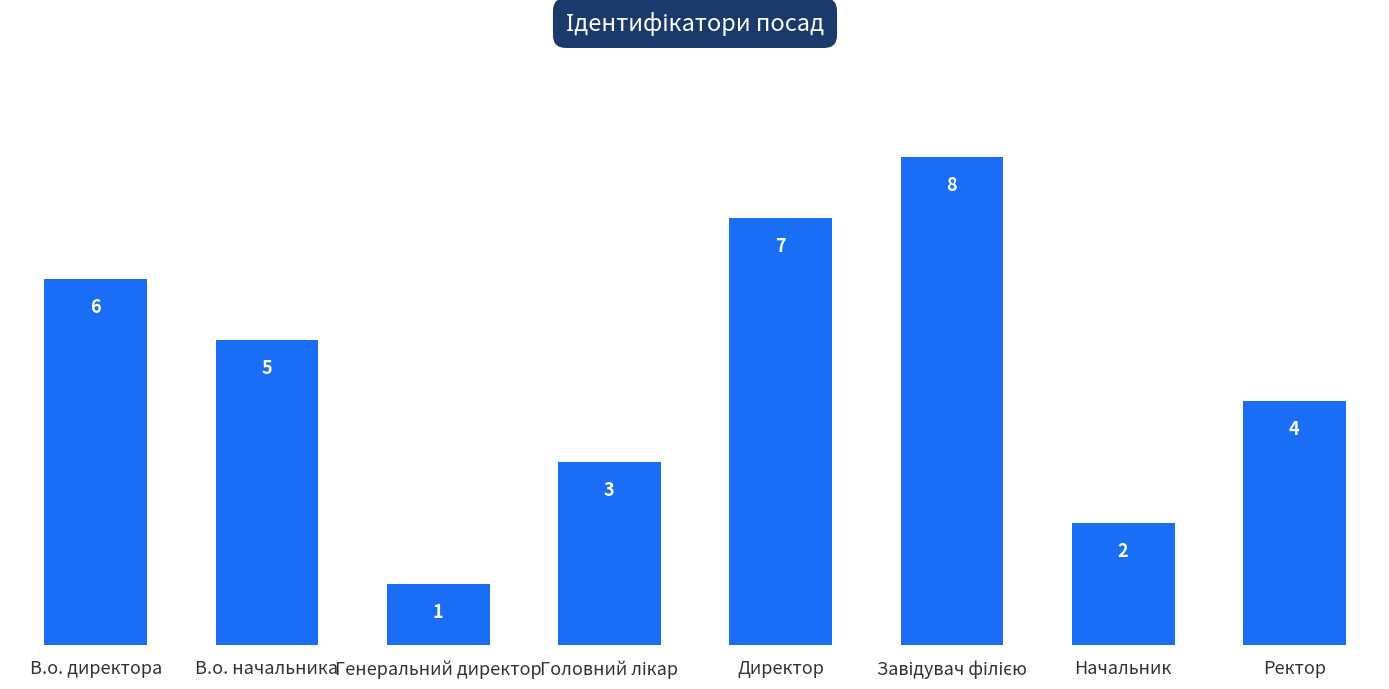

What is the value of the 3rd bar from the left?

1